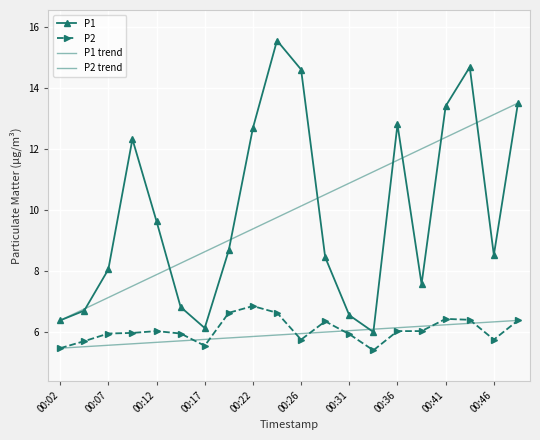

Reading left to right, what are all the values shown in this chart?

P1: 00:02=6.4	00:04=6.7	00:07=8.1	00:09=12.3	00:12=9.6	00:14=6.8	00:17=6.1	00:19=8.7	00:22=12.7	00:24=15.6	00:26=14.6	00:29=8.4	00:31=6.5	00:34=6.0	00:36=12.8	00:39=7.6	00:41=13.4	00:44=14.7	00:46=8.5	00:49=13.5
P2: 00:02=5.5	00:04=5.7	00:07=6.0	00:09=6.0	00:12=6.0	00:14=6.0	00:17=5.5	00:19=6.6	00:22=6.8	00:24=6.6	00:26=5.8	00:29=6.3	00:31=5.9	00:34=5.4	00:36=6.0	00:39=6.0	00:41=6.4	00:44=6.4	00:46=5.8	00:49=6.4